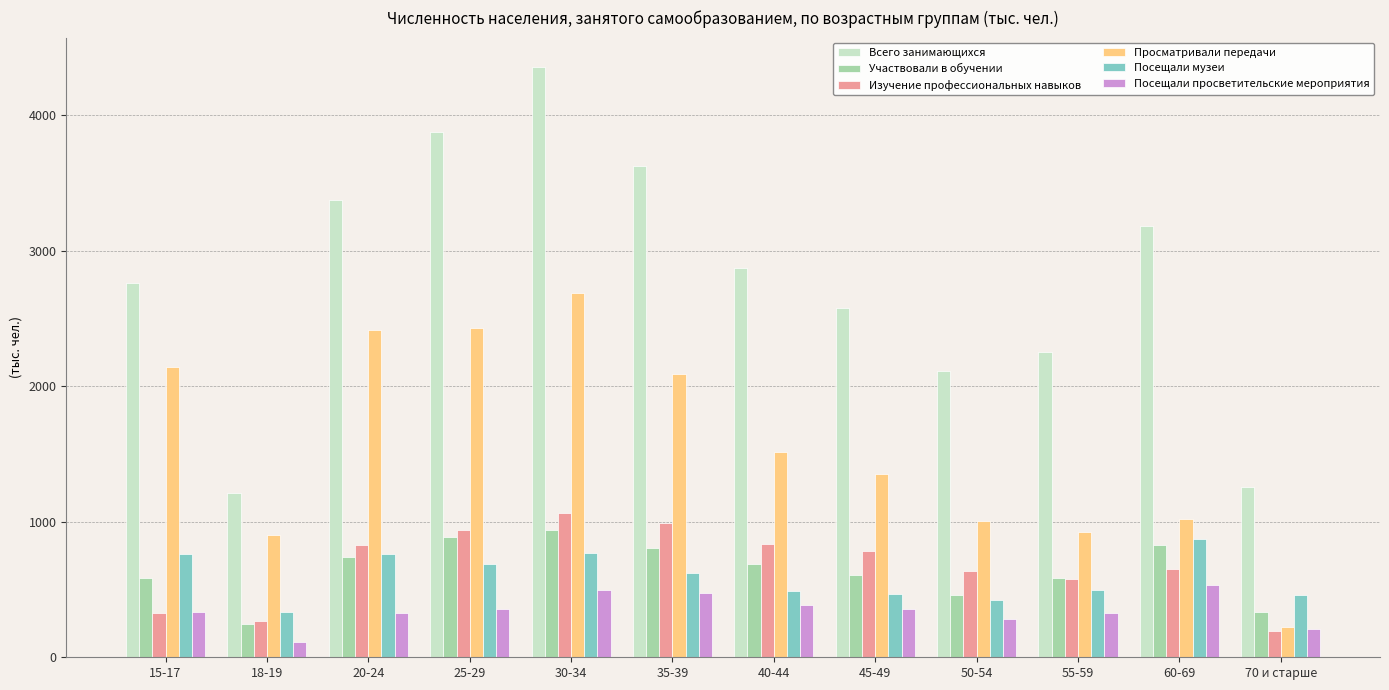

The value of Просматривали передачи at 70 и старше is 387.0. True or false?

False